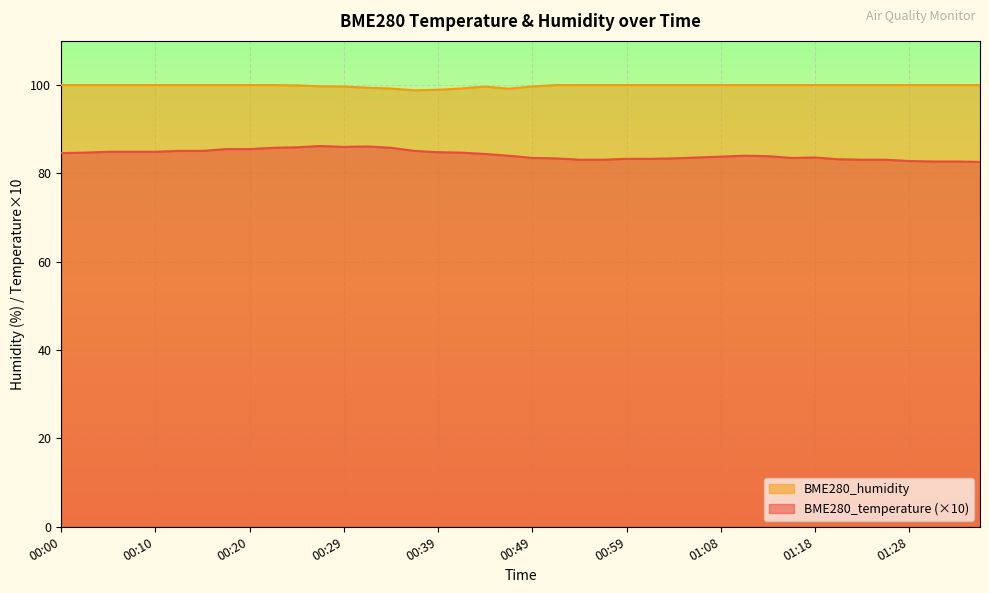

What is the maximum value for BME280_temperature?

86.2